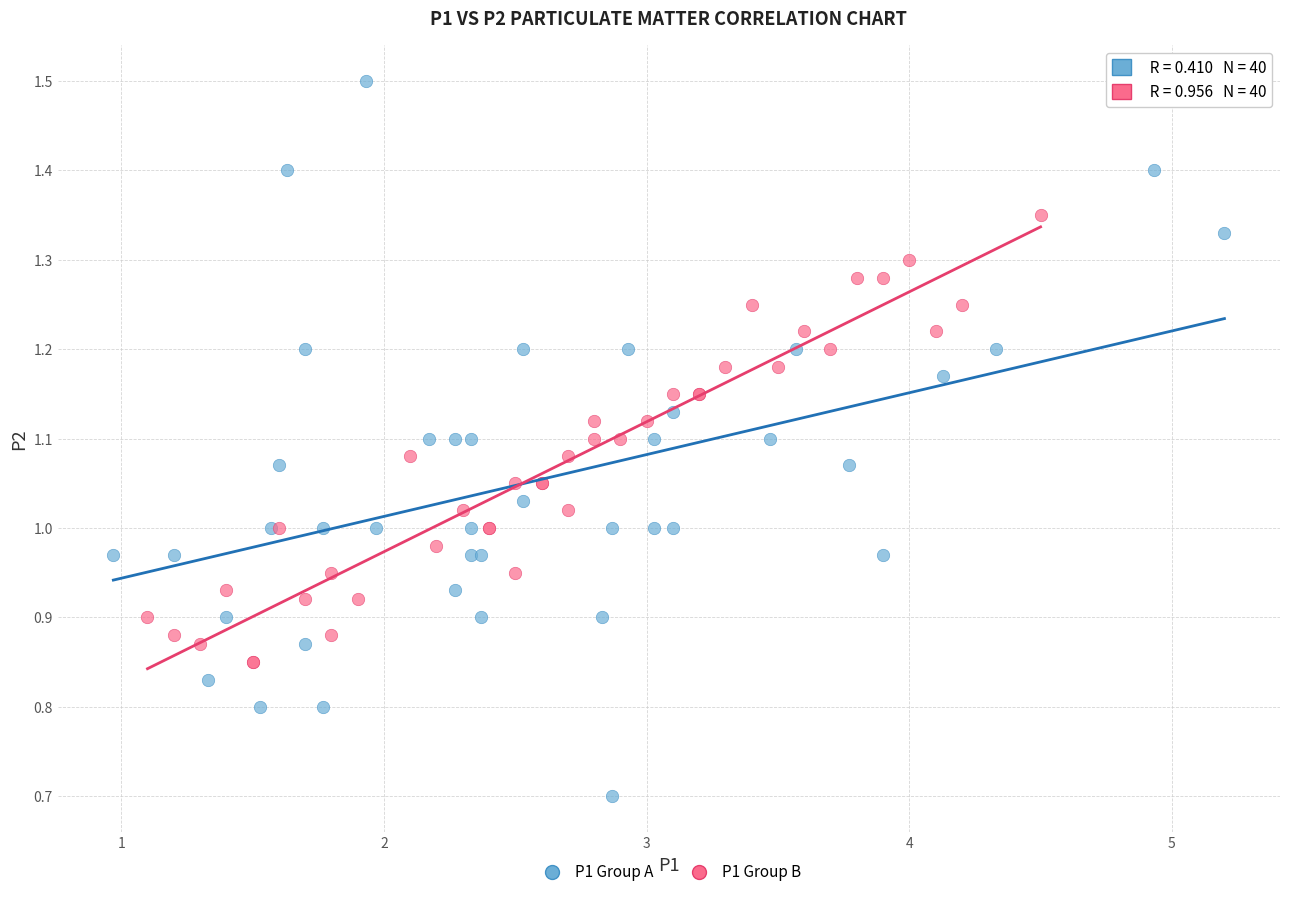

Which series contains the lowest Y value?

P1 Group A